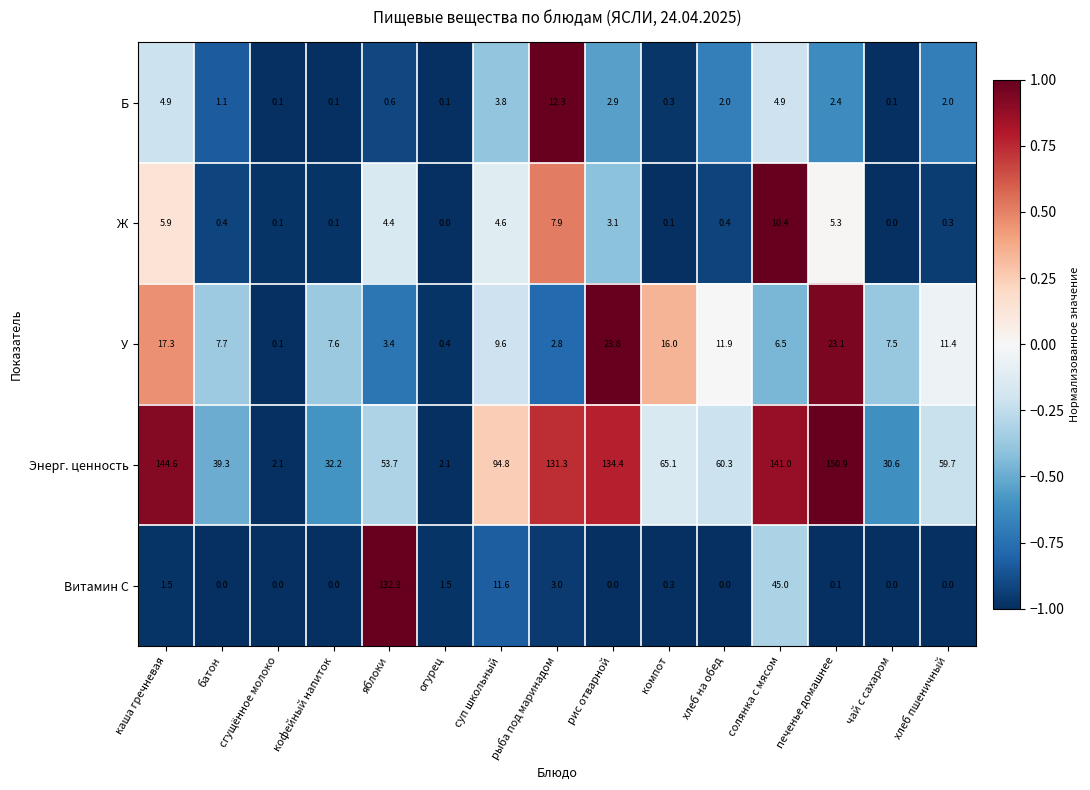

What is the total value across all series at каша гречневая?

174.2